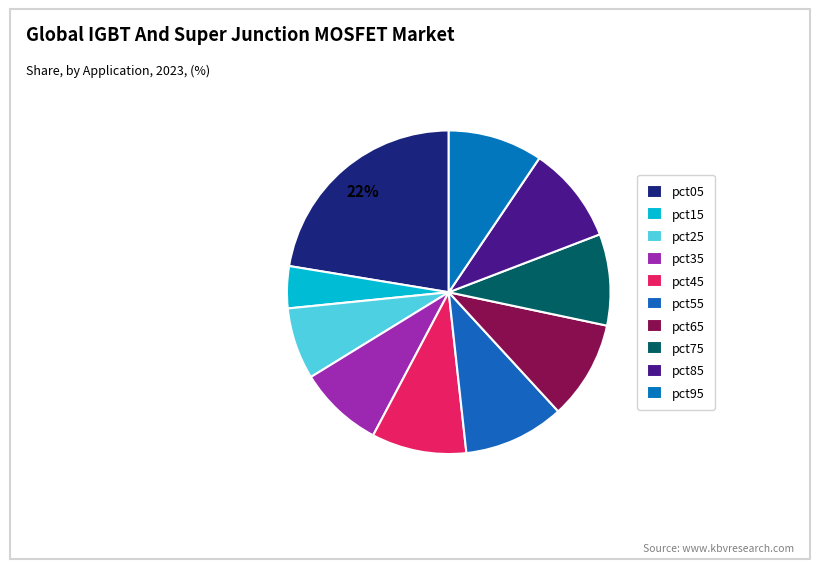

Rank the categories by value from highest to lowest.

pct05, pct55, pct65, pct85, pct45, pct95, pct75, pct35, pct25, pct15